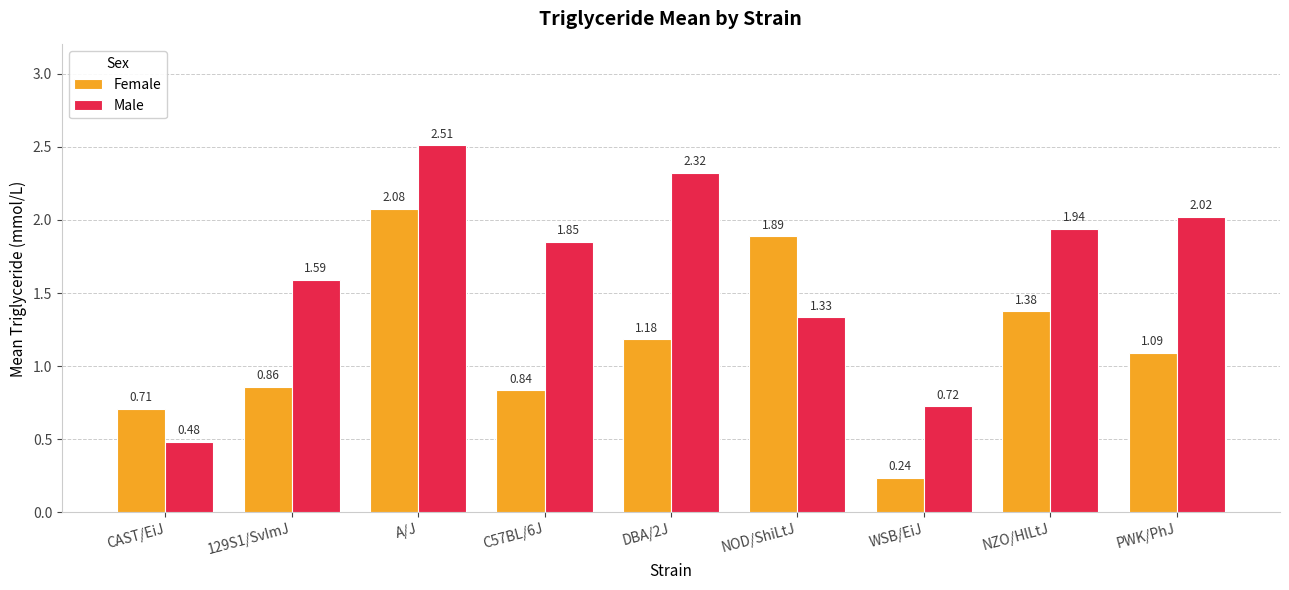

How many values in the Male series exceed 1?

7